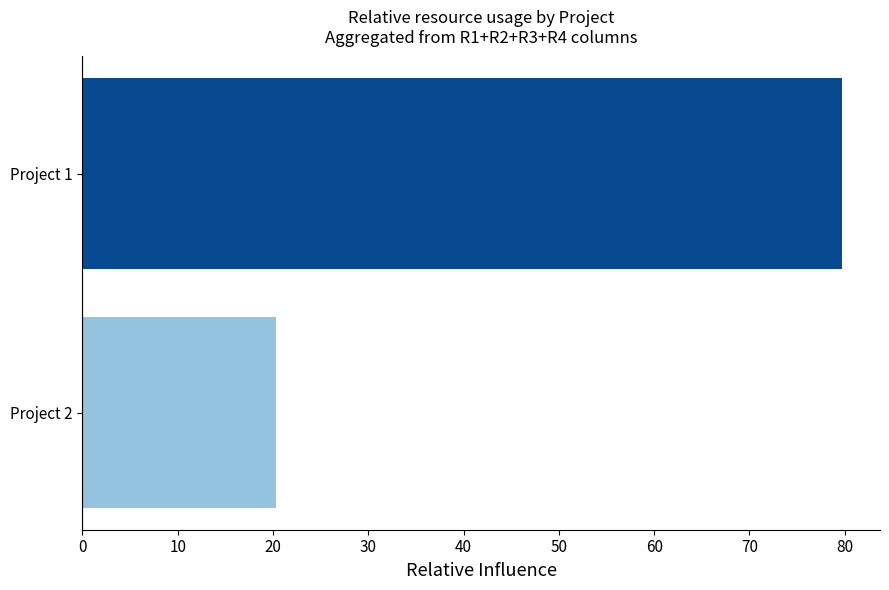

What is the average value?

50.0